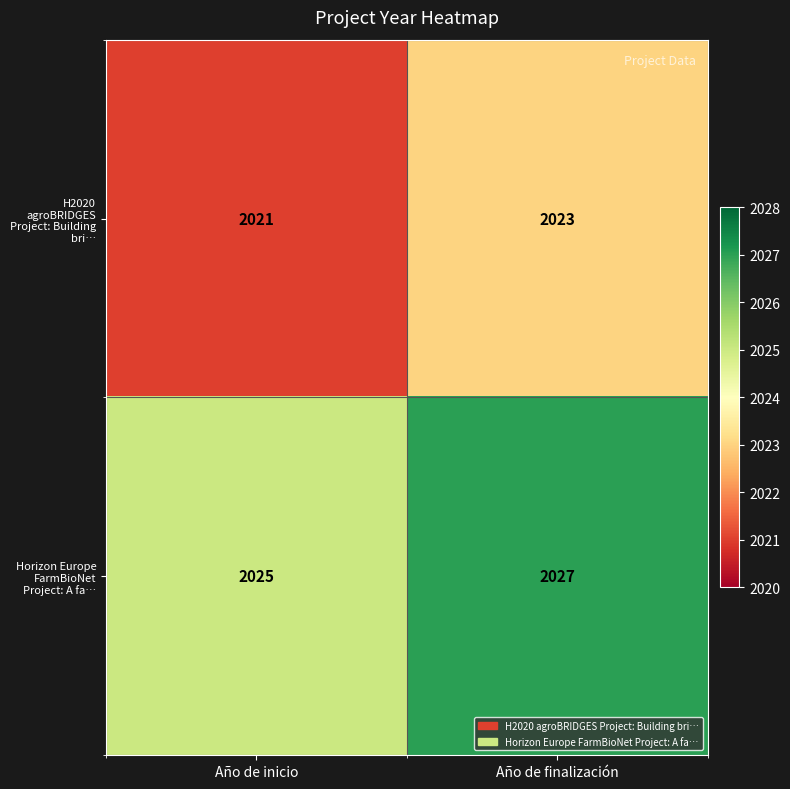

Rank the series at Año de inicio from highest to lowest value.

Horizon Europe FarmBioNet Project: A fa…, H2020 agroBRIDGES Project: Building bri…